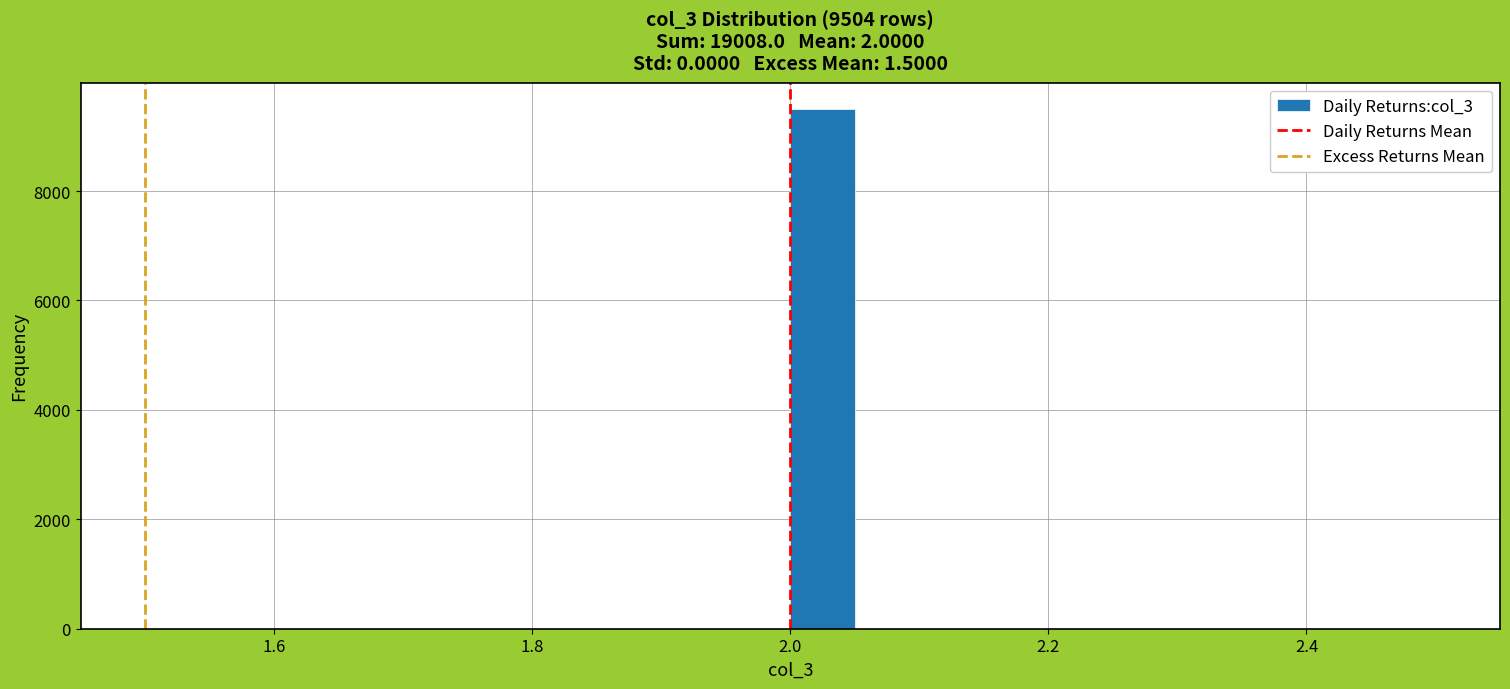

Around what value on the x-axis is the tallest bar? Give the approximate position of its centre, as read against the axis.

2.02